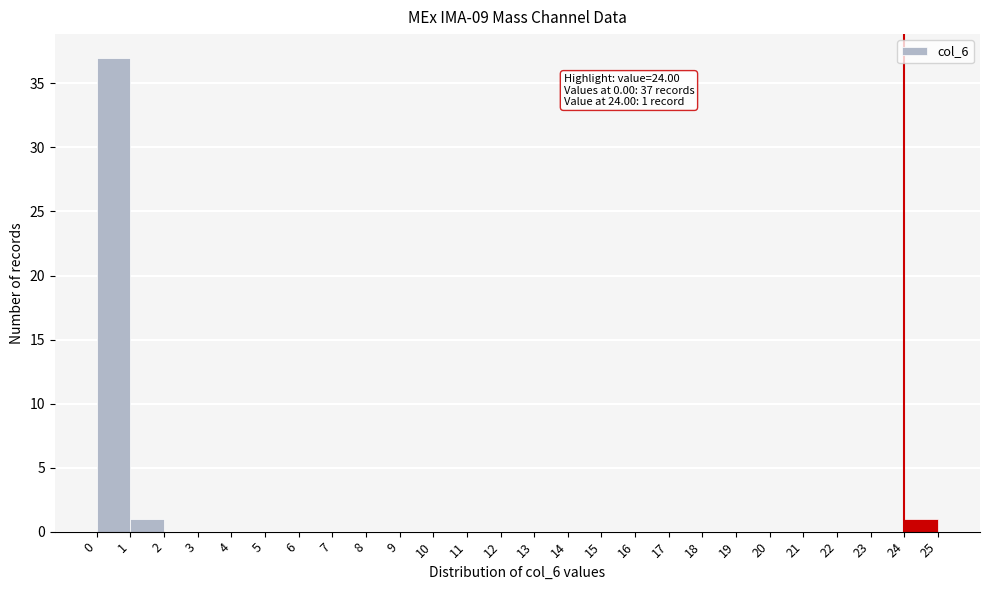

Which range on the x-axis has the tallest bar?

0 to 1